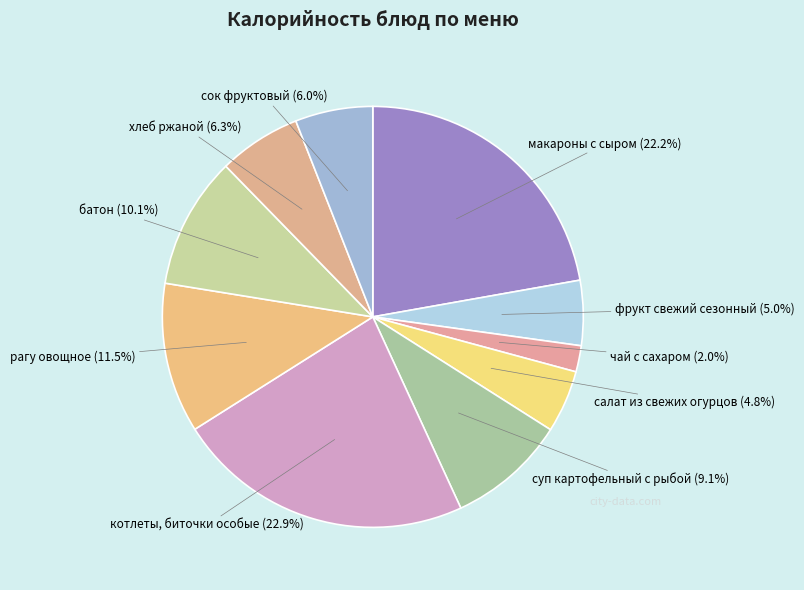

Rank the categories by value from highest to lowest.

котлеты, биточки особые, макароны с сыром, рагу овощное, батон, суп картофельный с рыбой, хлеб ржаной, сок фруктовый, фрукт свежий сезонный, салат из свежих огурцов, чай с сахаром